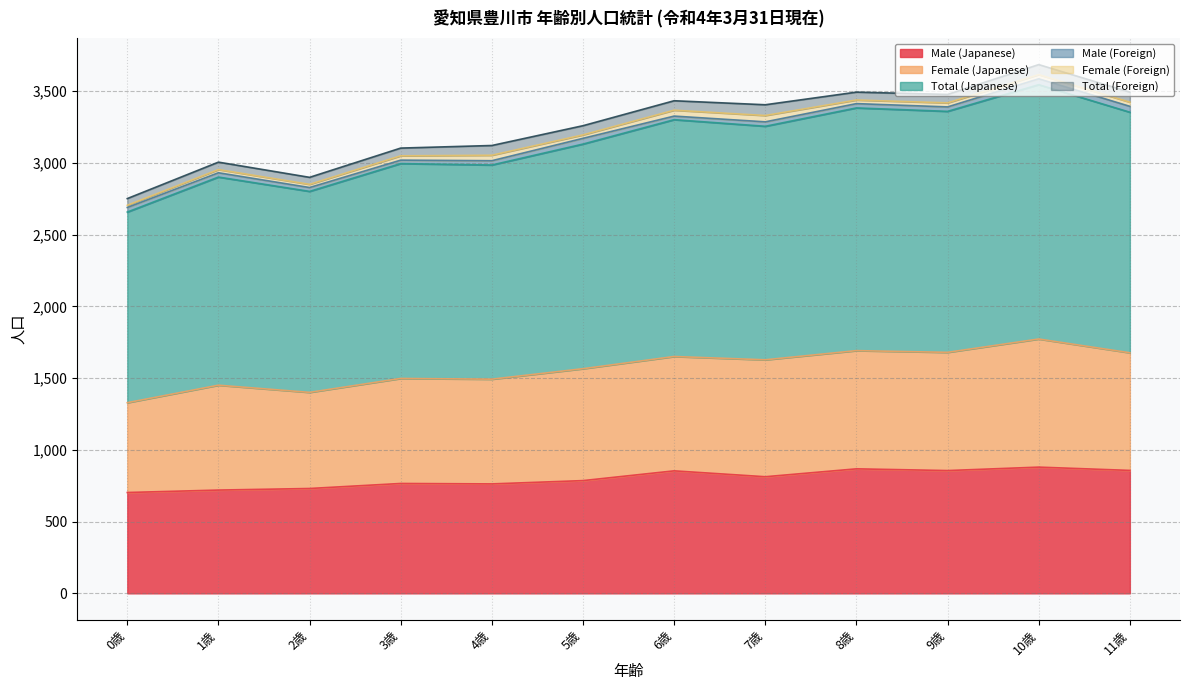

True or false: Male (Japanese) and Female (Japanese) cross at least once.

False